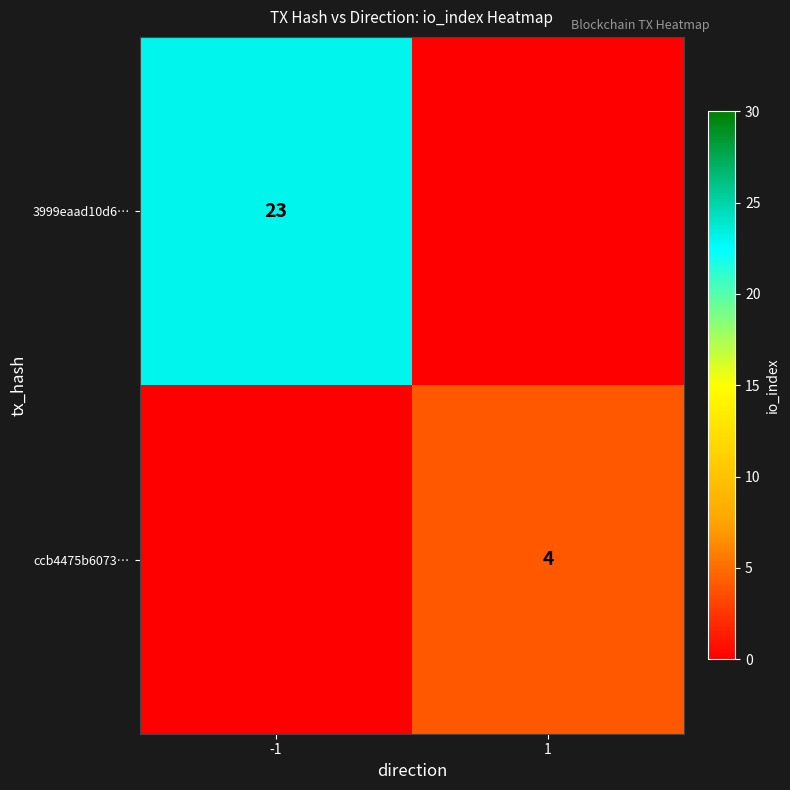

Count the number of categories in the chart.

2